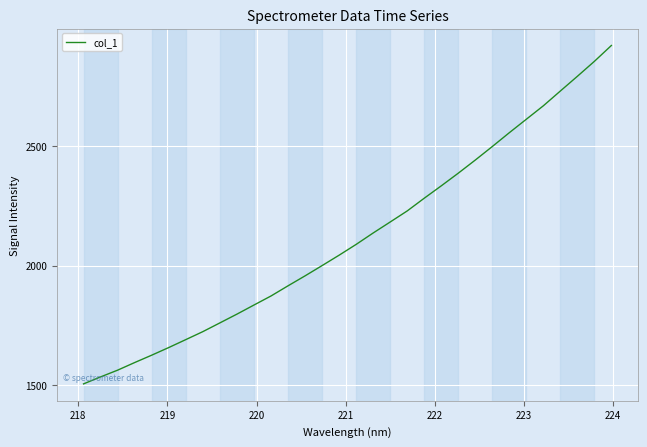

What is the maximum value shown in the chart?

2921.4